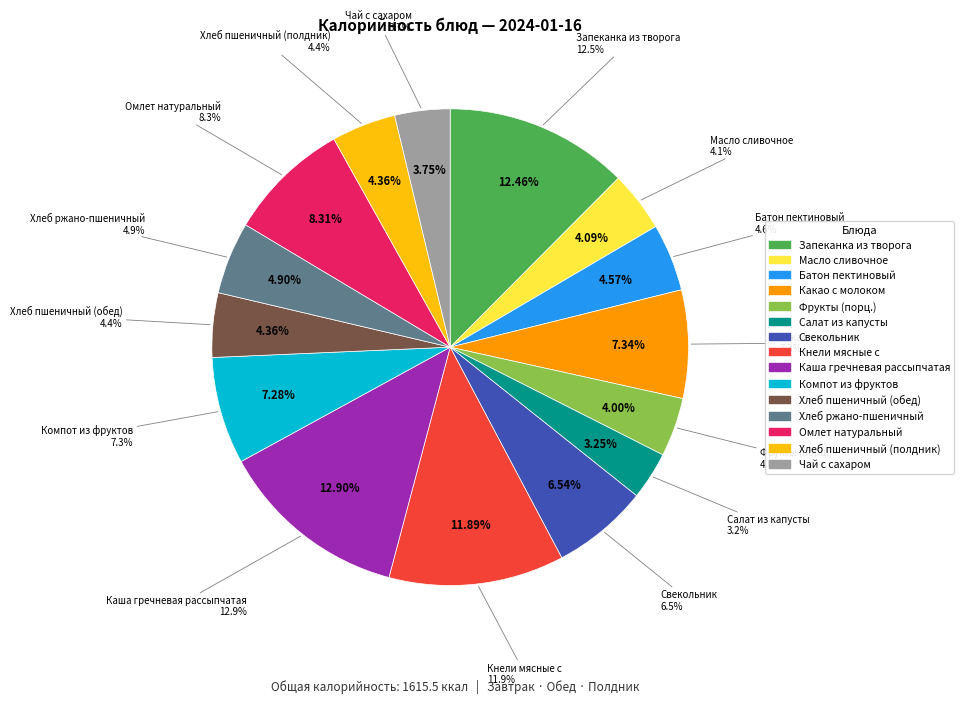

Combined, what portion of the pie is Хлеб пшеничный (полдник) and Хлеб ржано-пшеничный?

9.3%